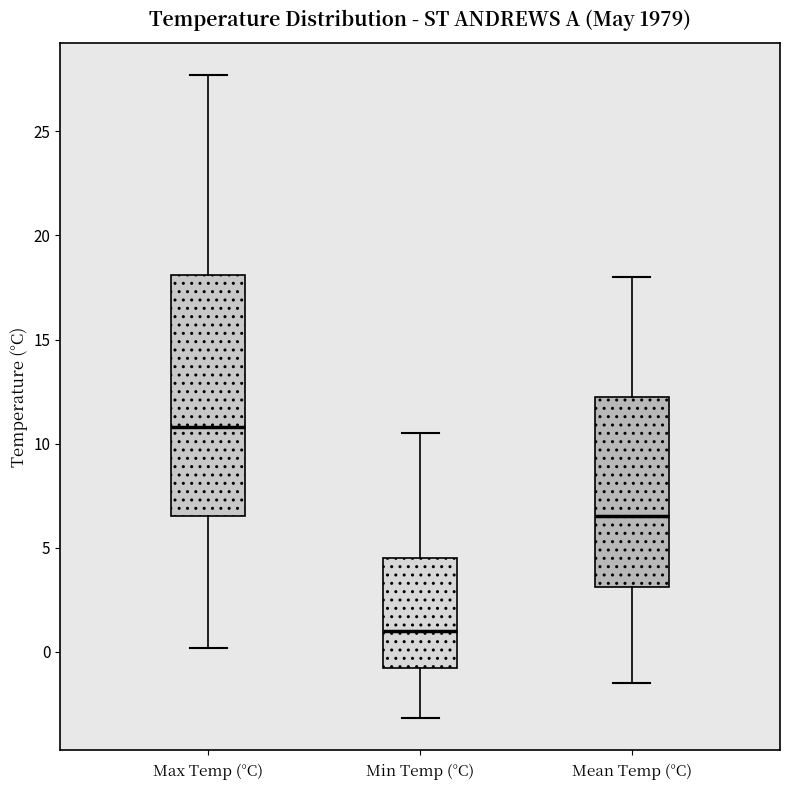

Comparing the boxes themselves (not the whiskers), which one is the tallest?

Max Temp (°C)